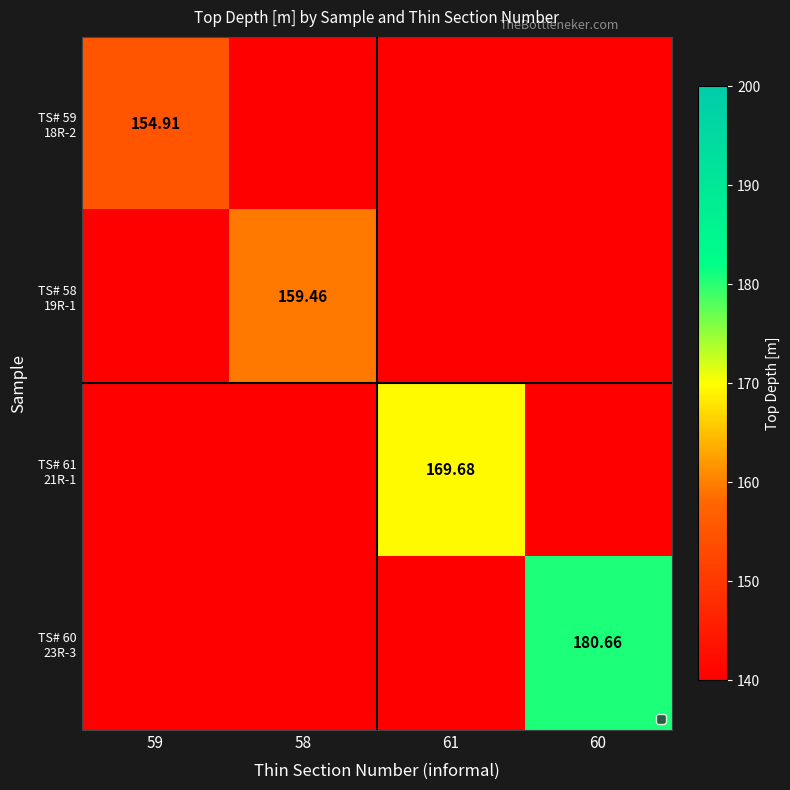

At which label does TS# 61 21R-1 first exceed 169?

61